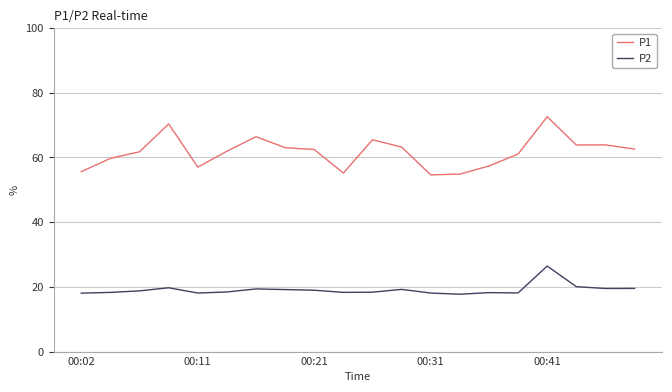

Rank the series by their maximum value, from lowest to highest.

P2, P1